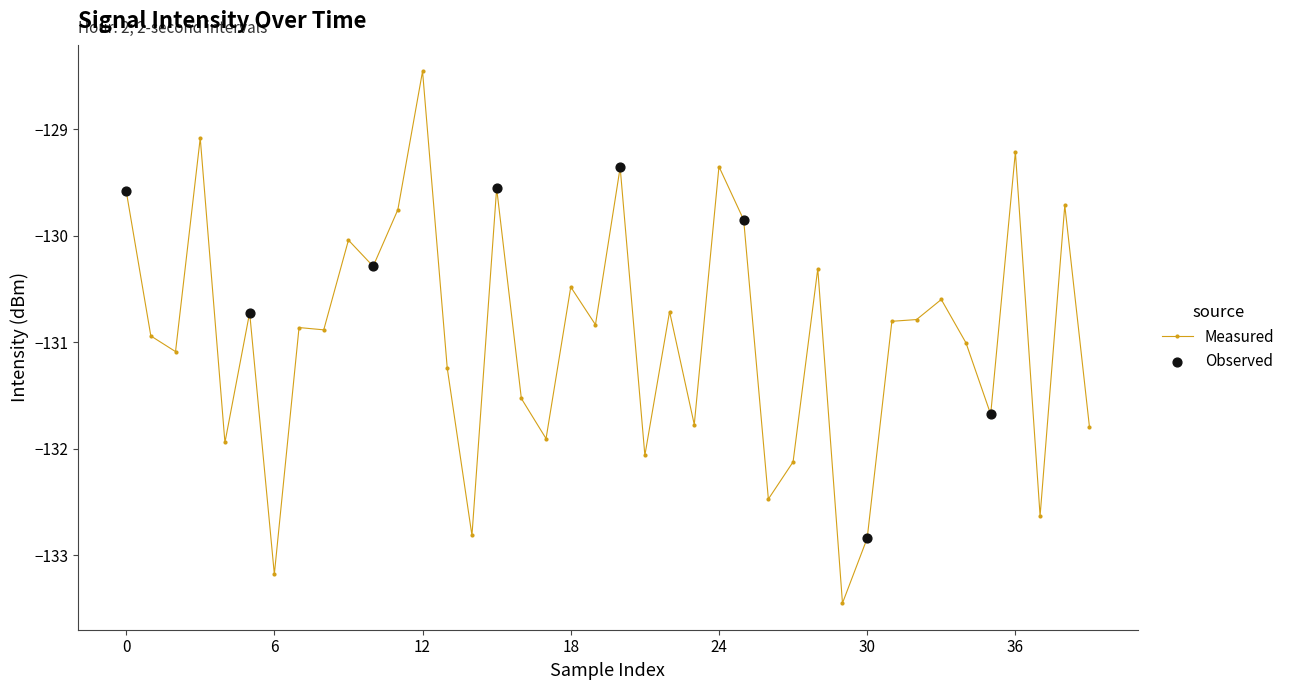

What is the average value?

-130.9